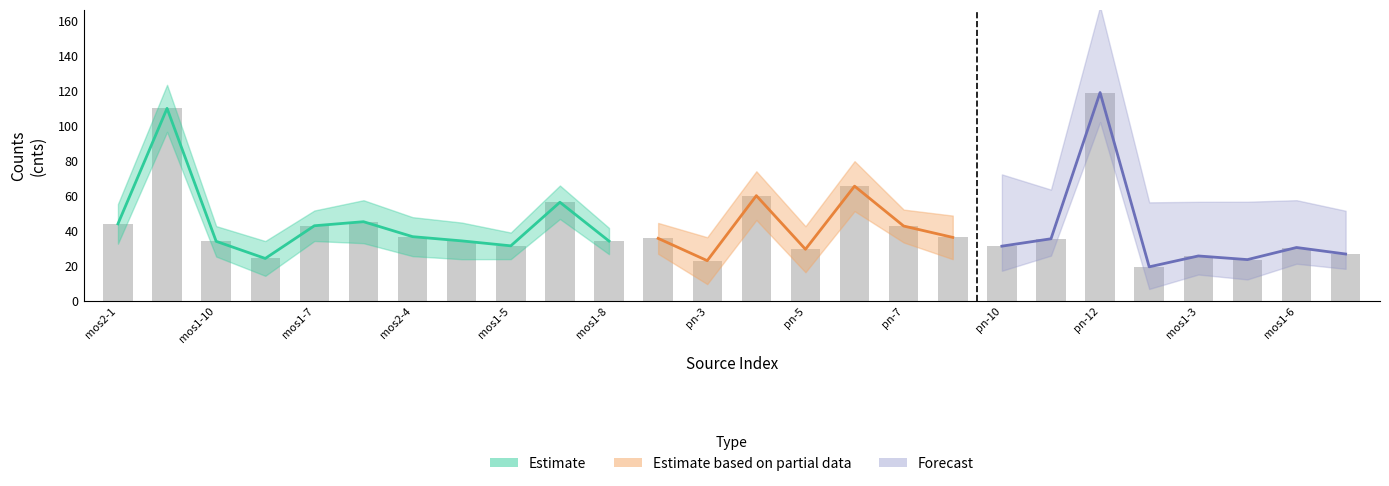

What is the label of the 17th bar from the left?

pn-7